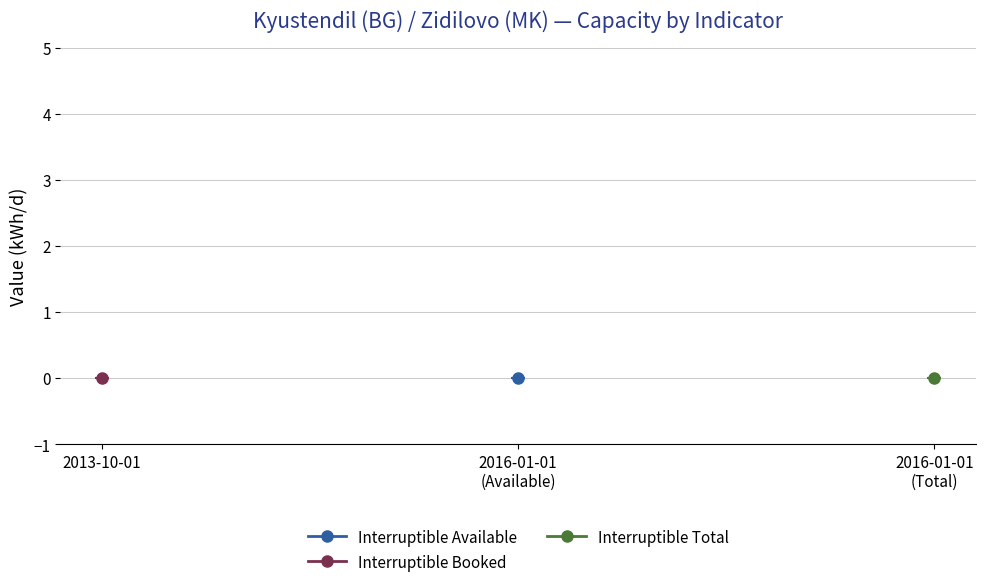

Rank the series by their maximum value, from highest to lowest.

Interruptible Available, Interruptible Booked, Interruptible Total